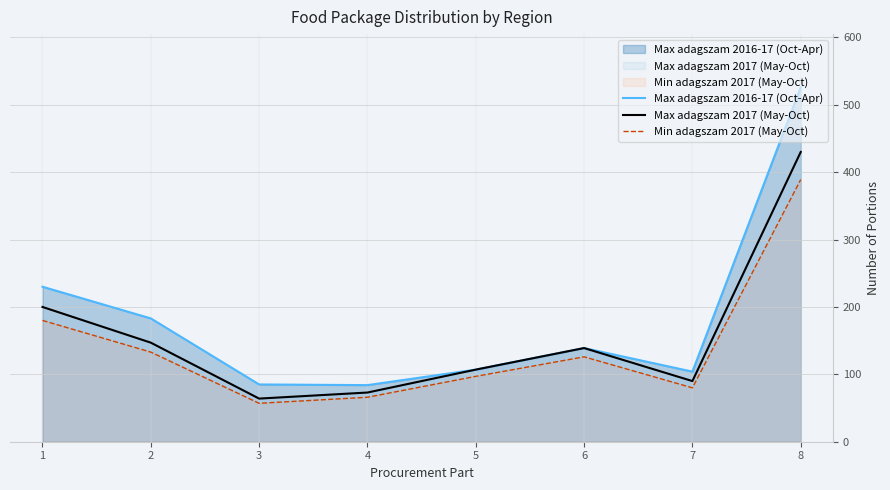

Rank the series by their average value, from lowest to highest.

Min adagszam 2017 (May-Oct), Max adagszam 2017 (May-Oct), Max adagszam 2016-17 (Oct-Apr)